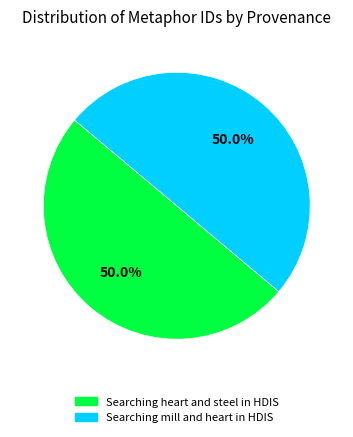

Count the number of slices in the pie.

2